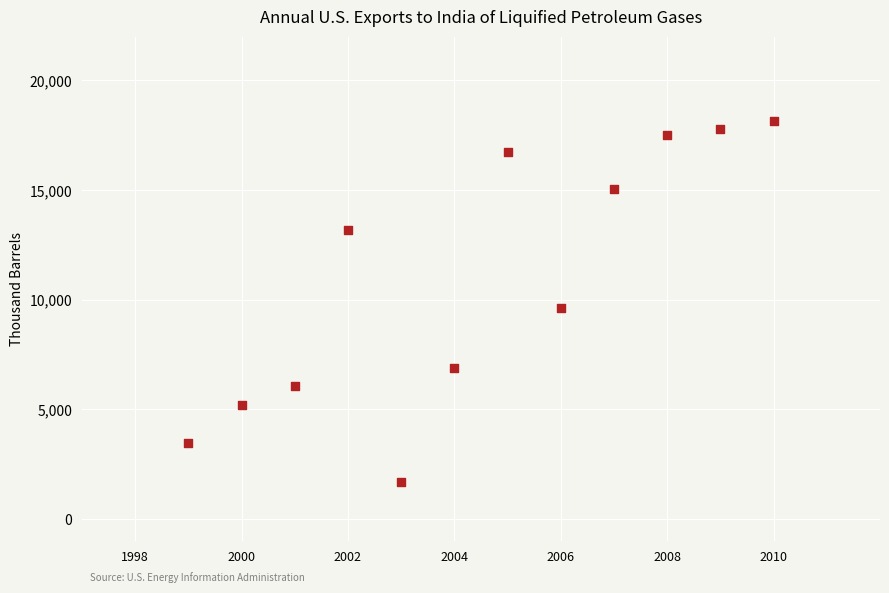

What is the average Y value?

10935.4